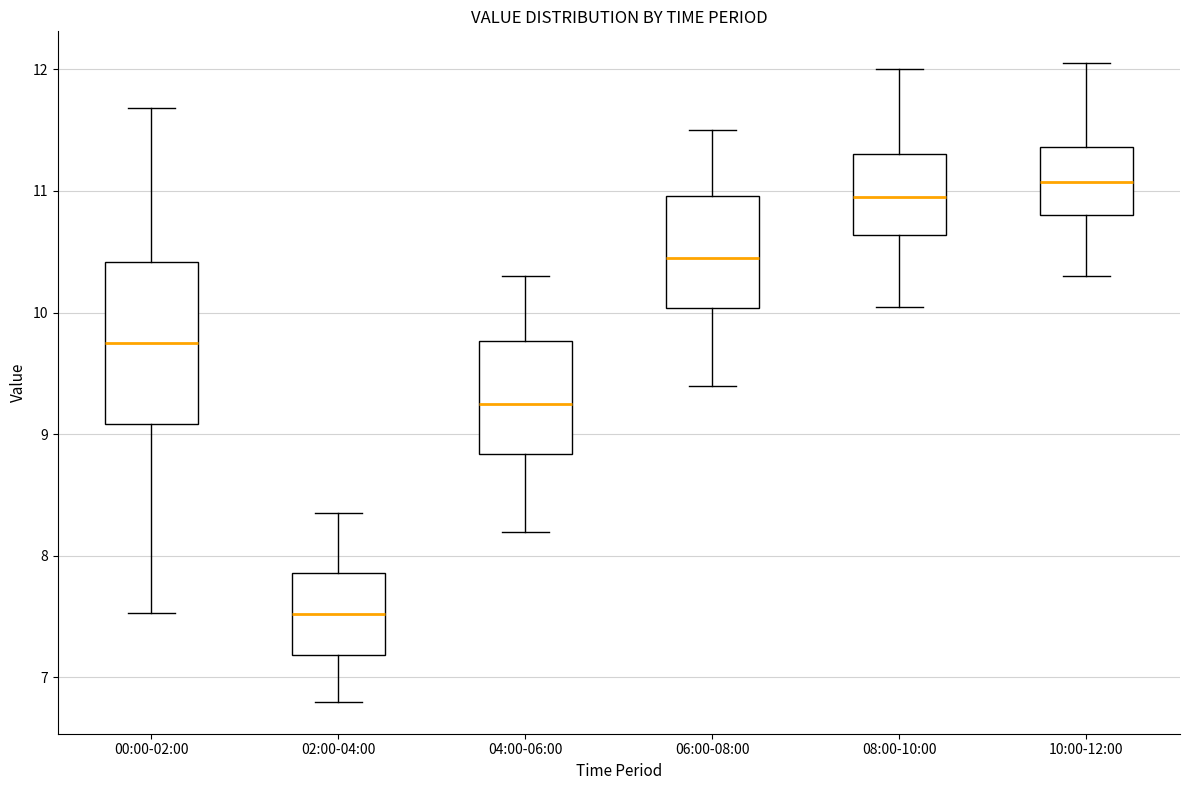

Which box's median line is the highest?

10:00-12:00